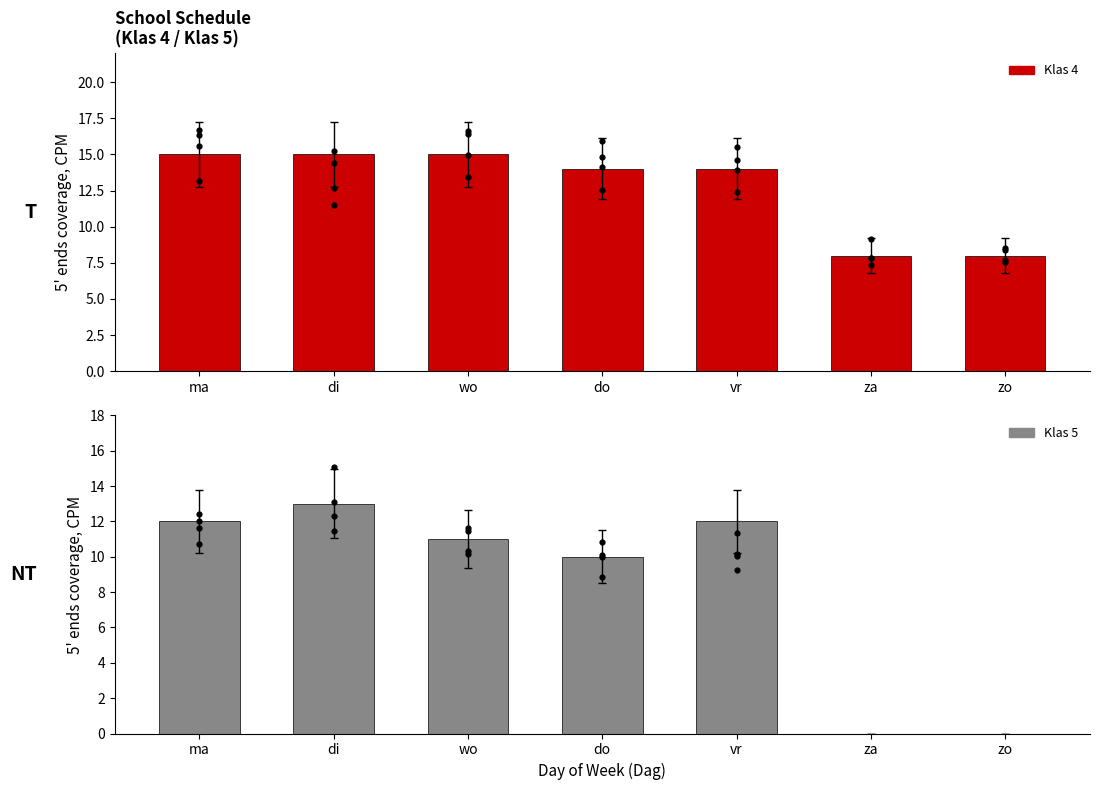

What are all the series names shown in the legend?

Klas 4, Klas 5